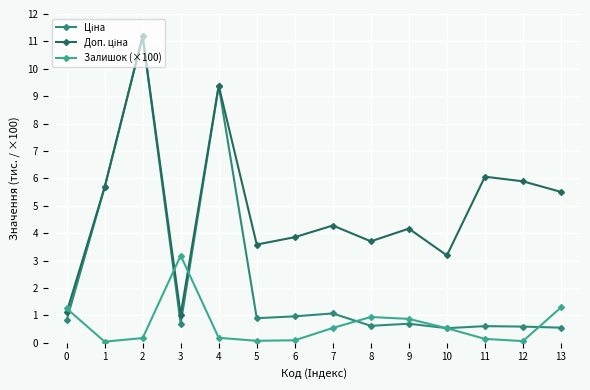

What is the maximum value shown in the chart?

11.2